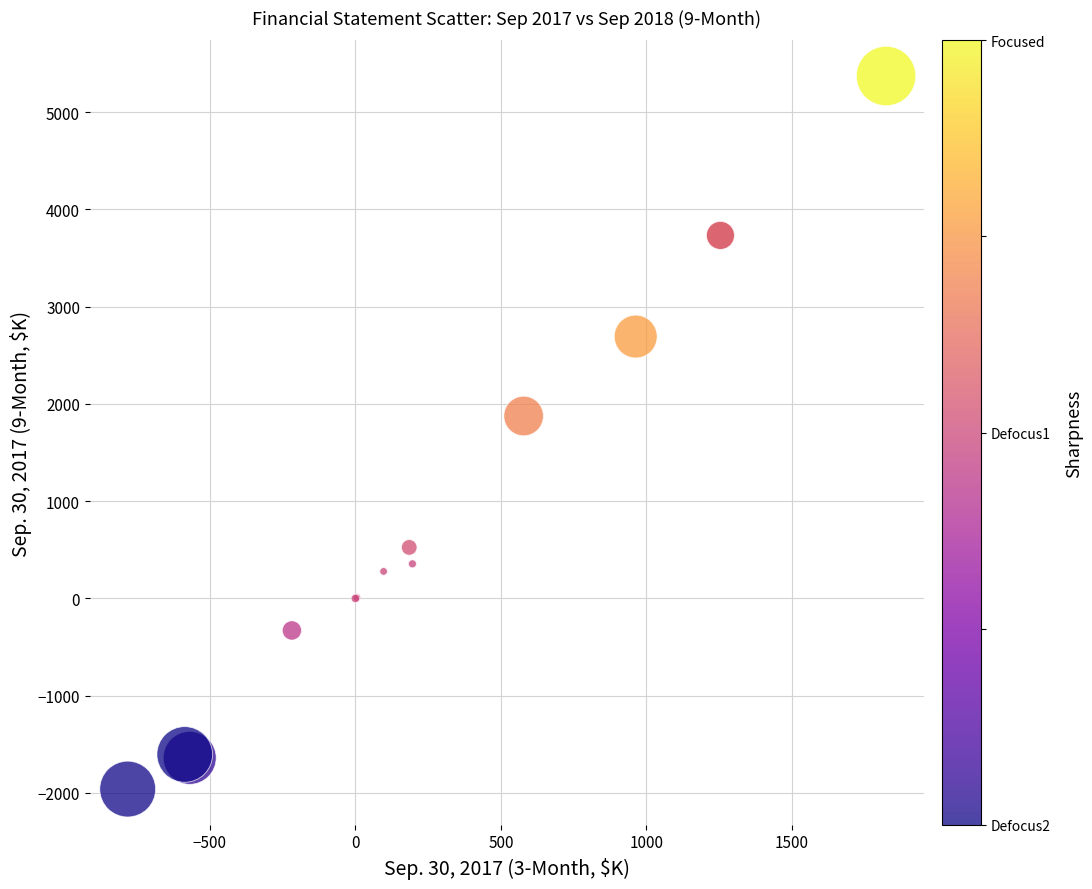

What Y value in the scatter plot is closest to 1706?

1876